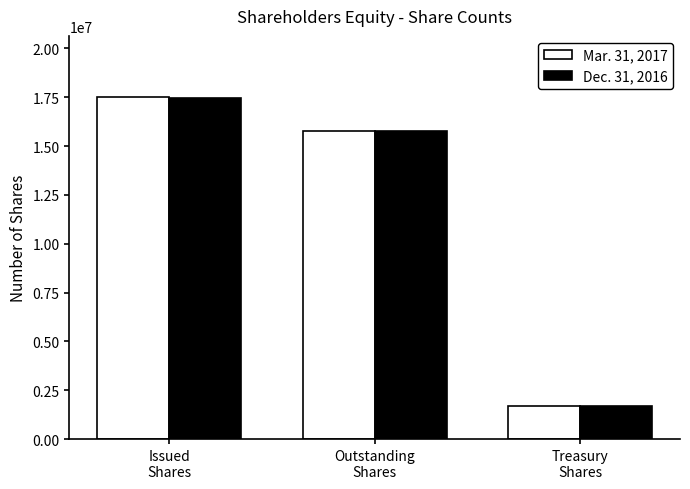

Is the value of Dec. 31, 2016 at Issued
Shares greater than the value of Mar. 31, 2017 at Treasury
Shares?

Yes